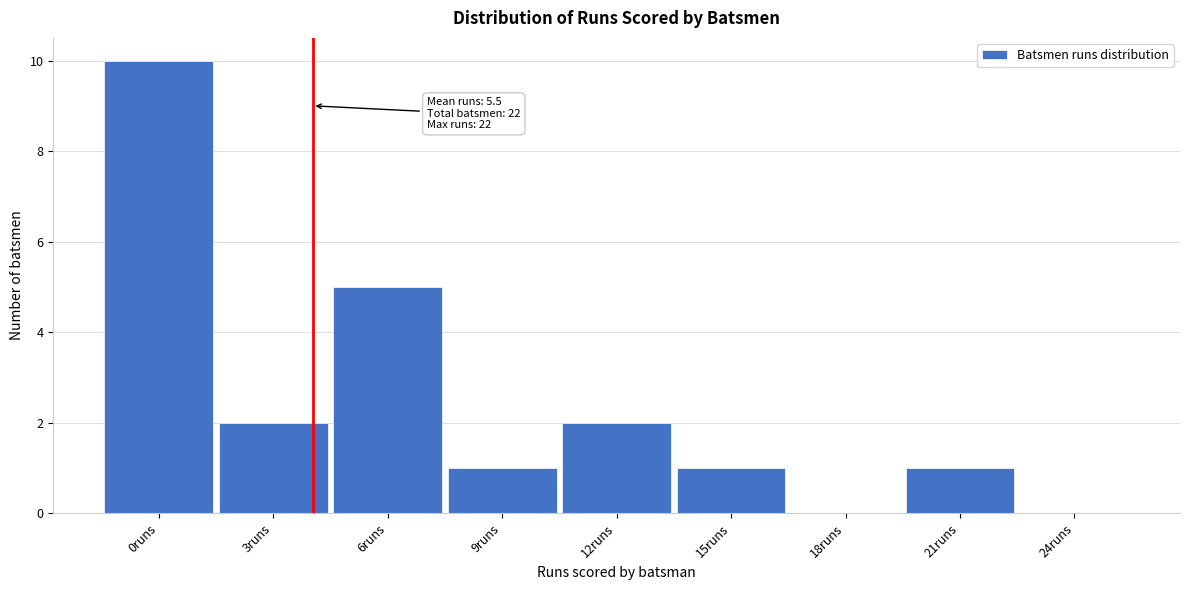

Reading left to right, transcribe all the data shown in this chart.

0runs=10	3runs=2	6runs=5	9runs=1	12runs=2	15runs=1	18runs=0	21runs=1	24runs=0